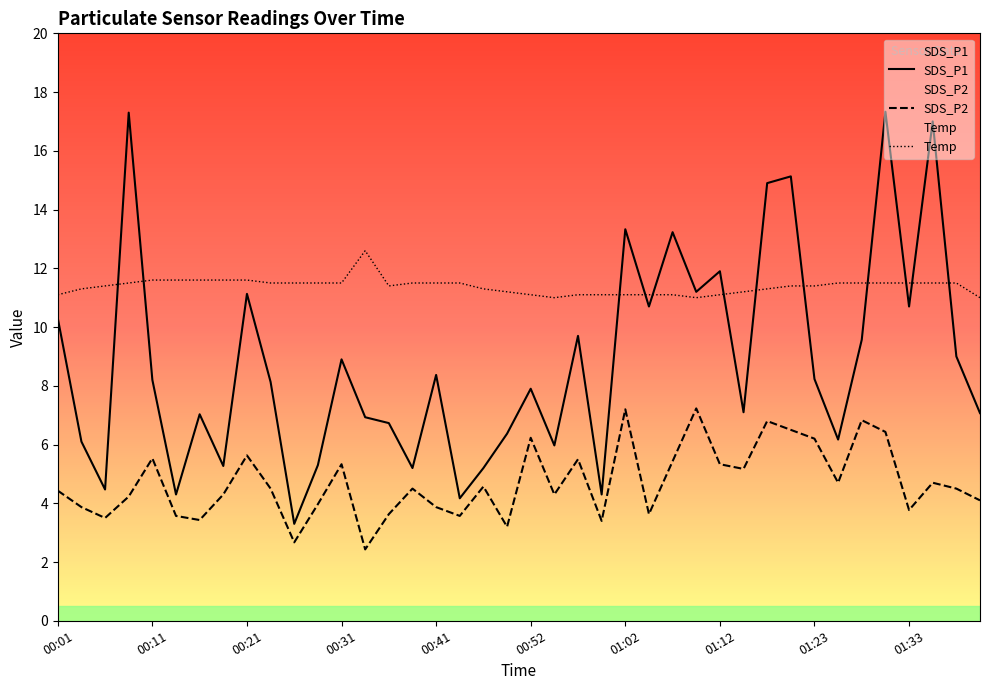

What is the difference between the second highest and minimum values in the Temp series?

0.6